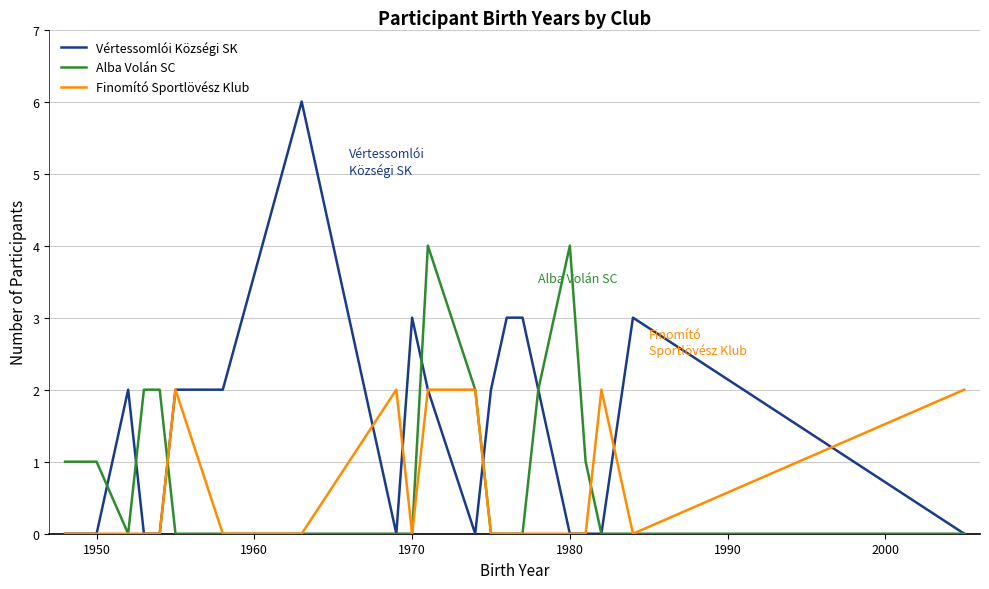

Which series has the largest total across all categories?

Vértessomlói Községi SK